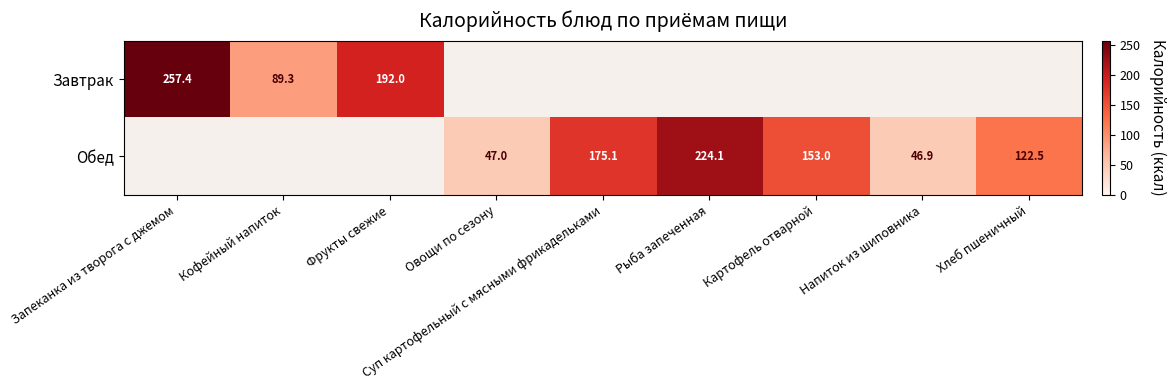

At how many categories does at least one series exceed 109?

6